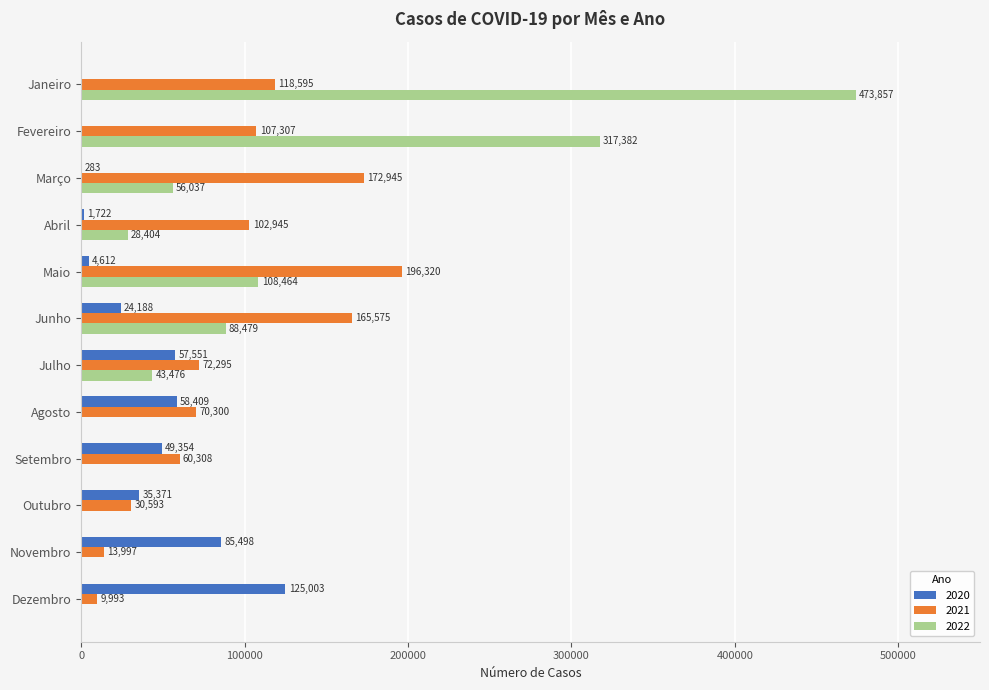

What is the sum of the 2021 values at Abril and Julho?

175240